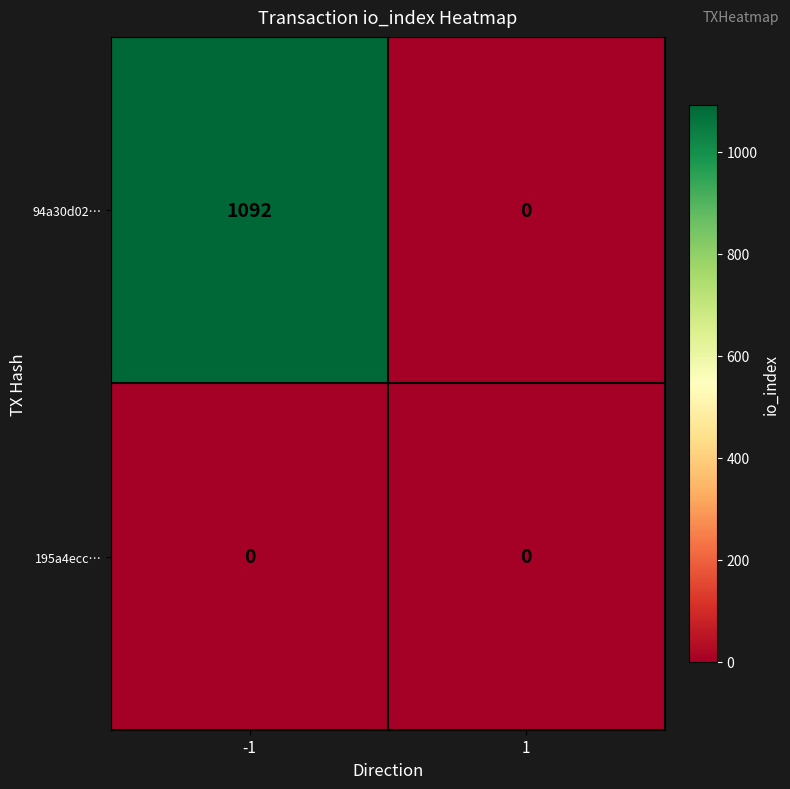

Which series has the largest total across all categories?

94a30d02…